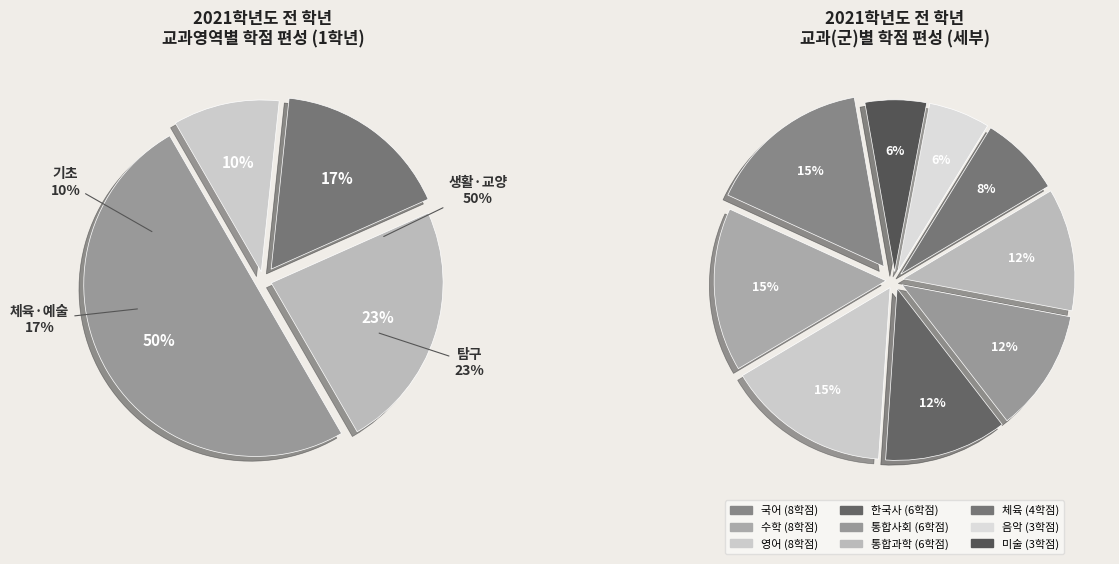

Which slice is the largest?

국어